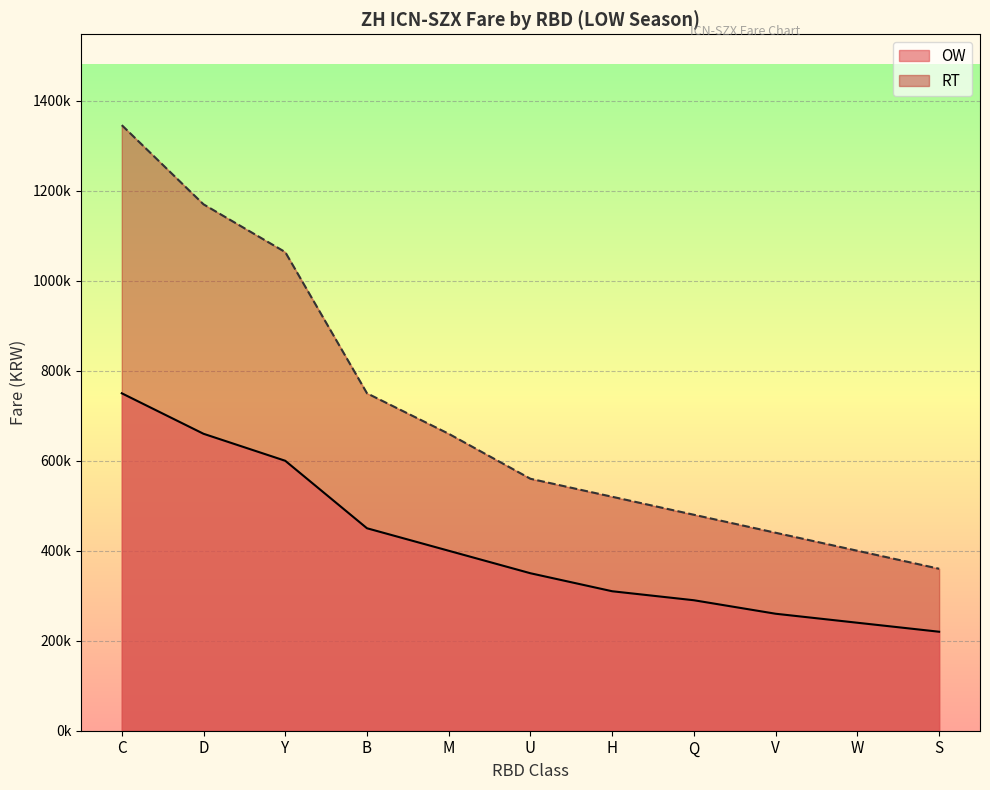

What is the label of the 7th point from the right?

M